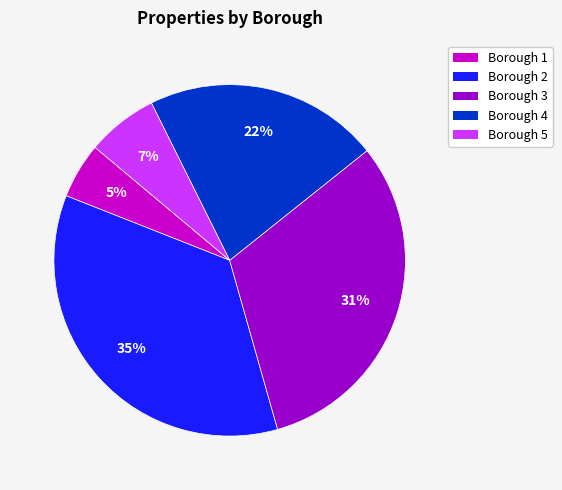

The Borough 1 slice represents 5% of the pie. True or false?

True